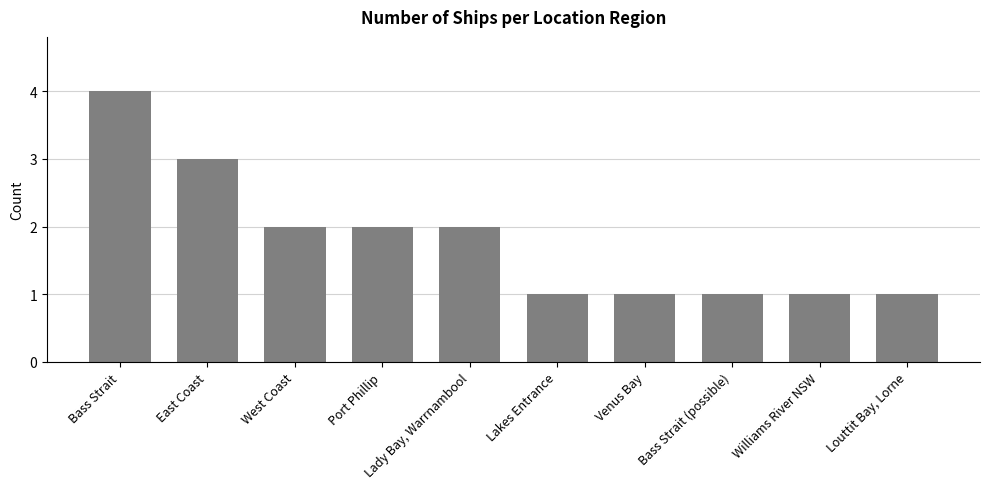

How many data points are less than 2?

5